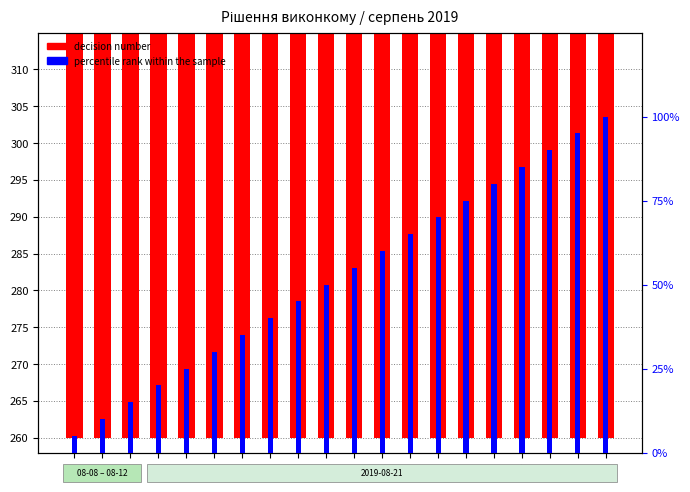

Is the value of decision number at 274 greater than the value of percentile rank within the sample at 275?

Yes